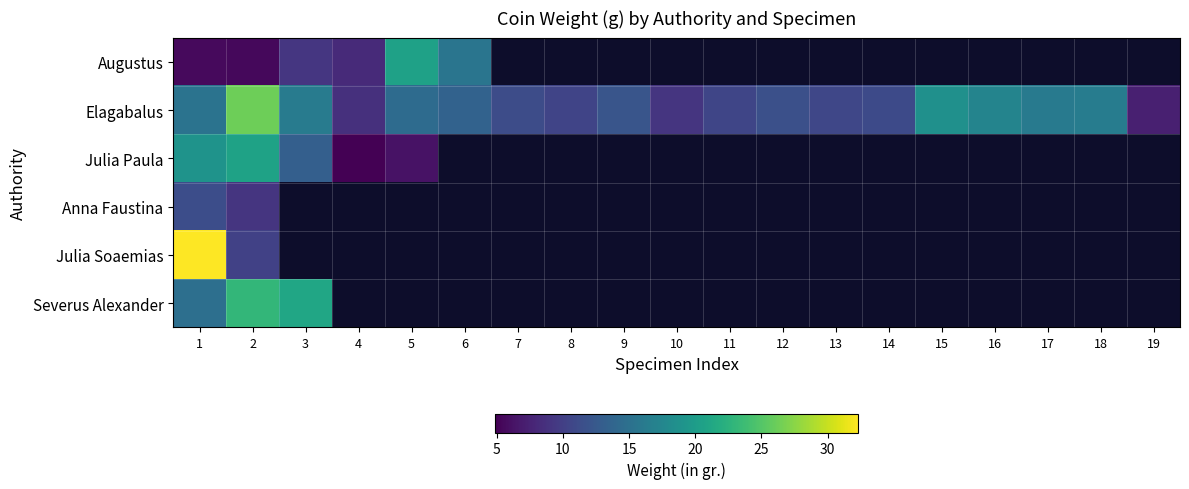

What is the smallest value displayed?

4.9